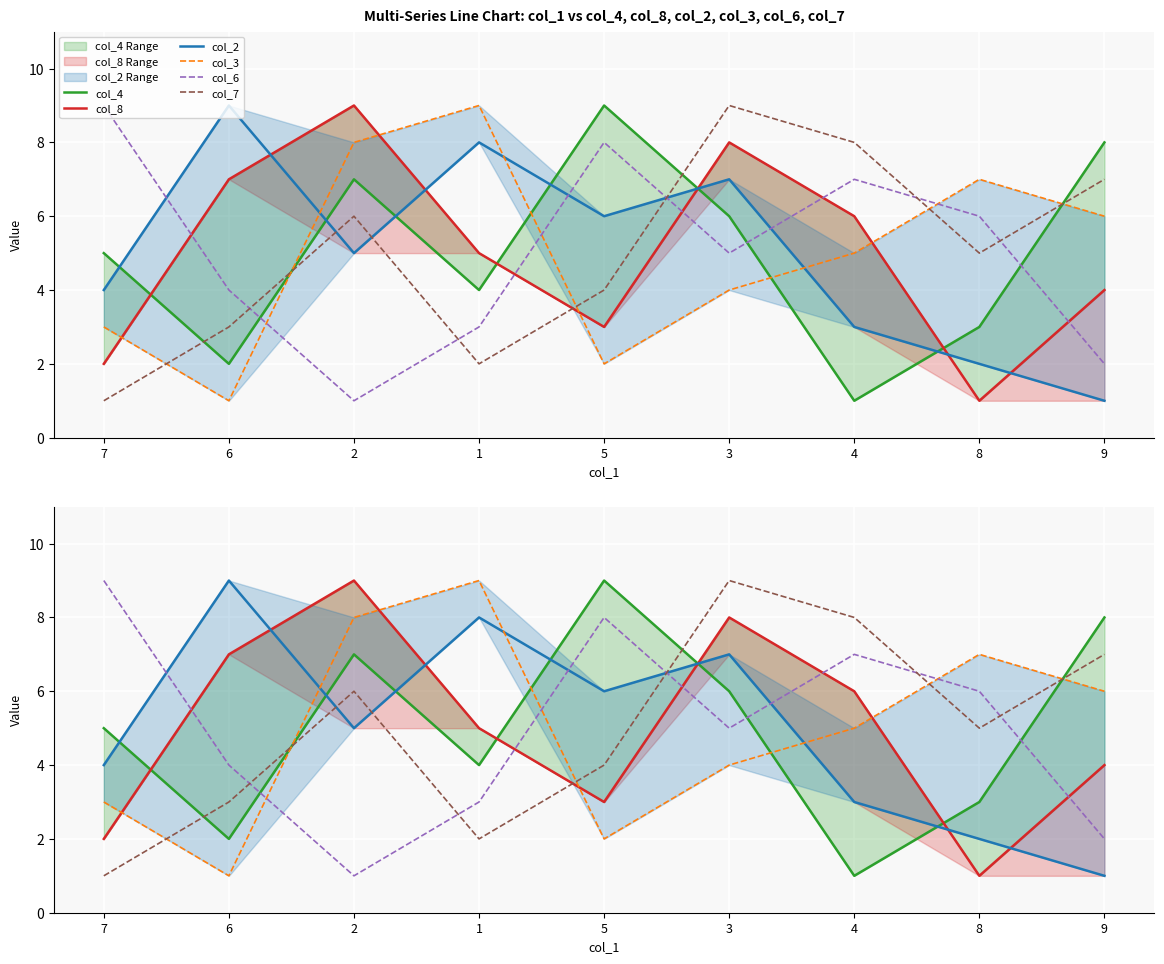

What is the minimum value for col_6?

1